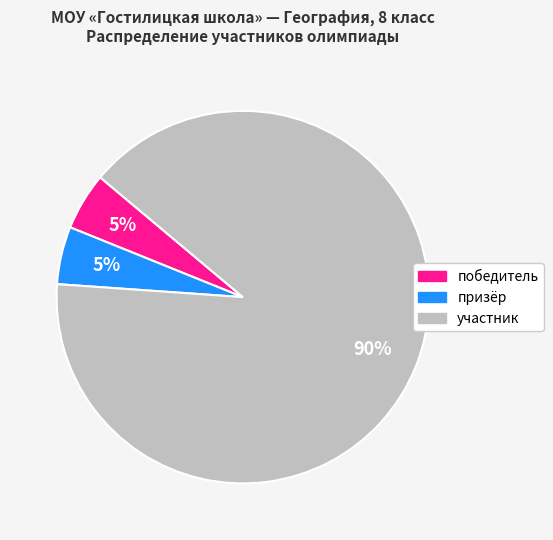

Which has a higher value, участник or победитель?

участник